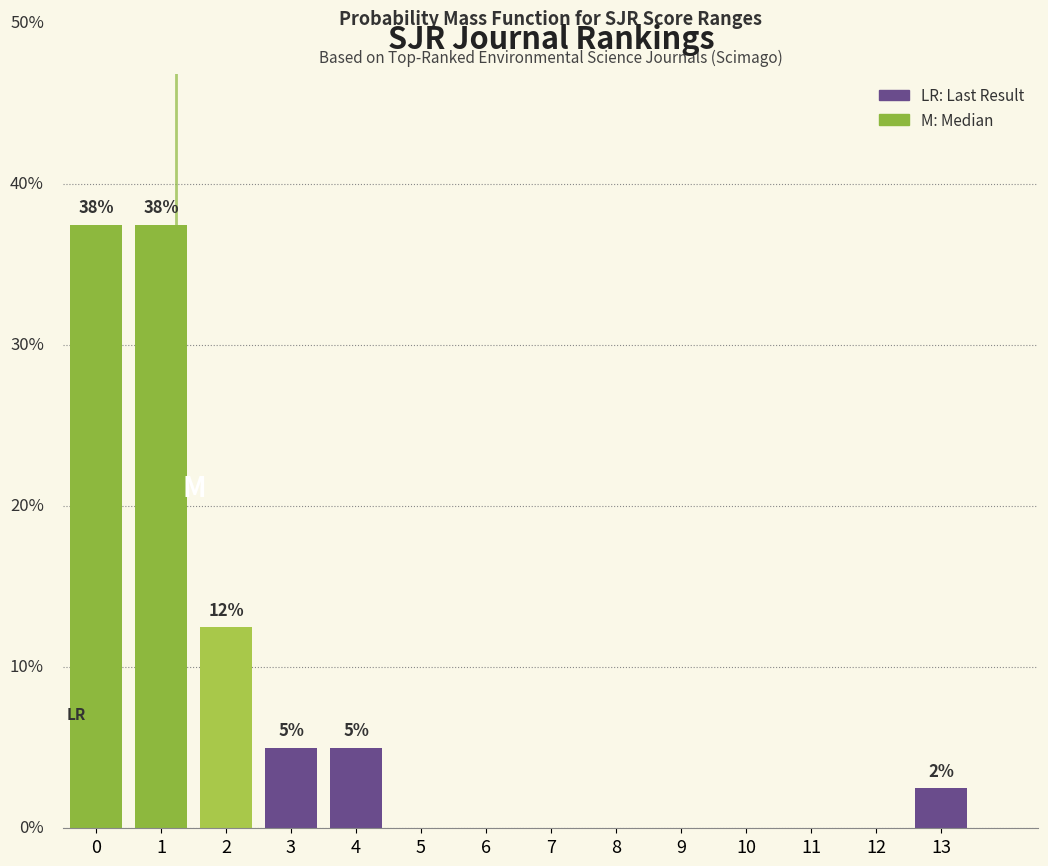

Are the bars horizontal?

No